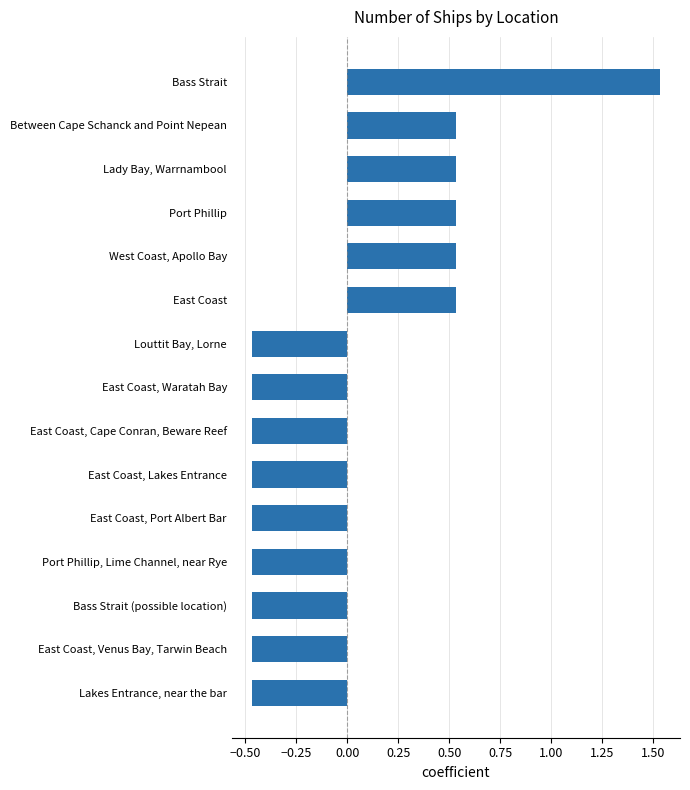

Which has a higher value, Bass Strait (possible location) or Bass Strait?

Bass Strait